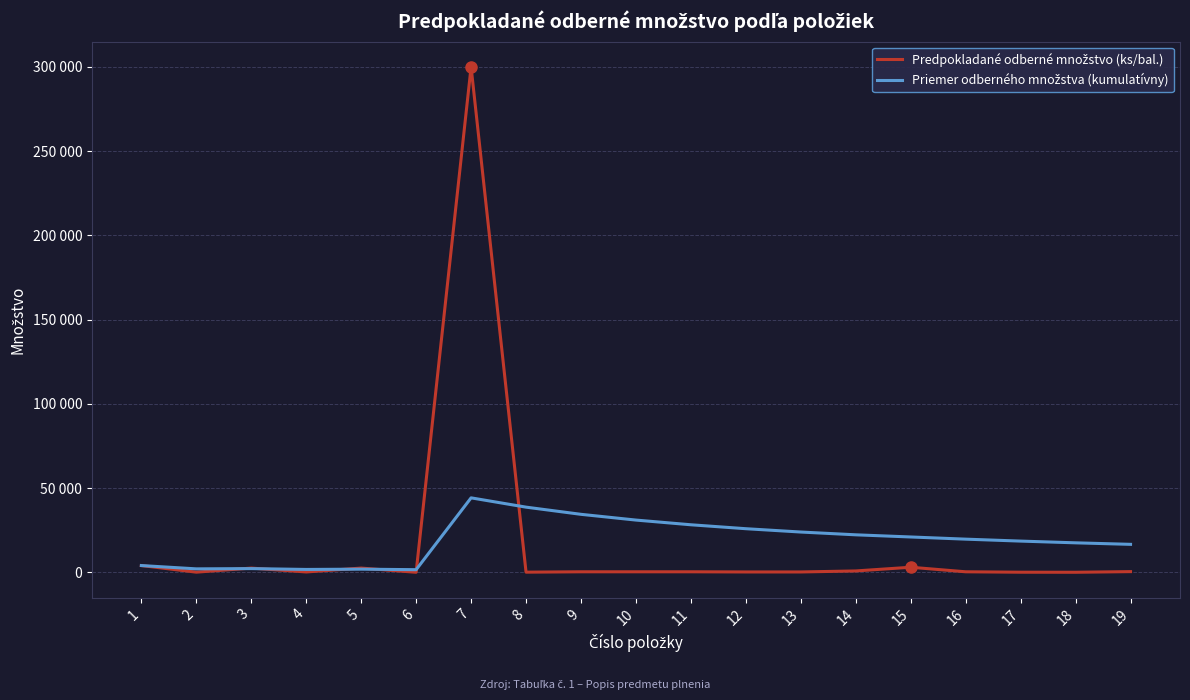

Does the chart have visible grid lines?

Yes